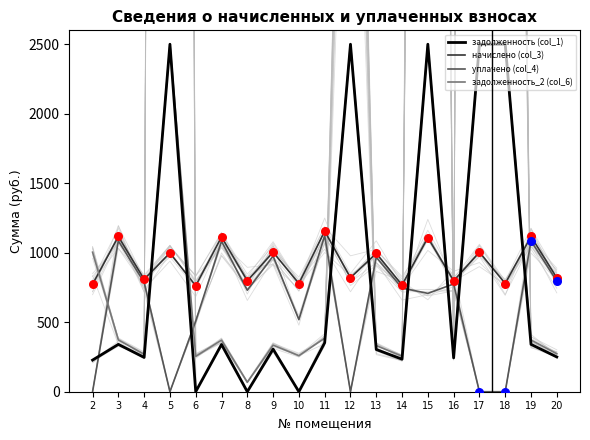

What are all the series names shown in the legend?

задолженность (col_1), начислено (col_3), уплачено (col_4), задолженность_2 (col_6)